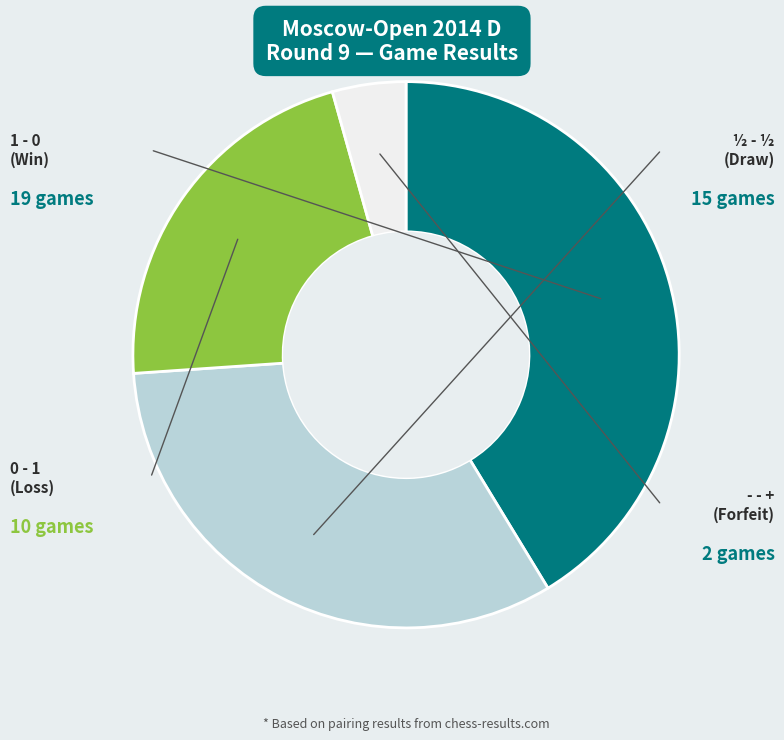

Which category has the smallest portion of the pie?

- - +